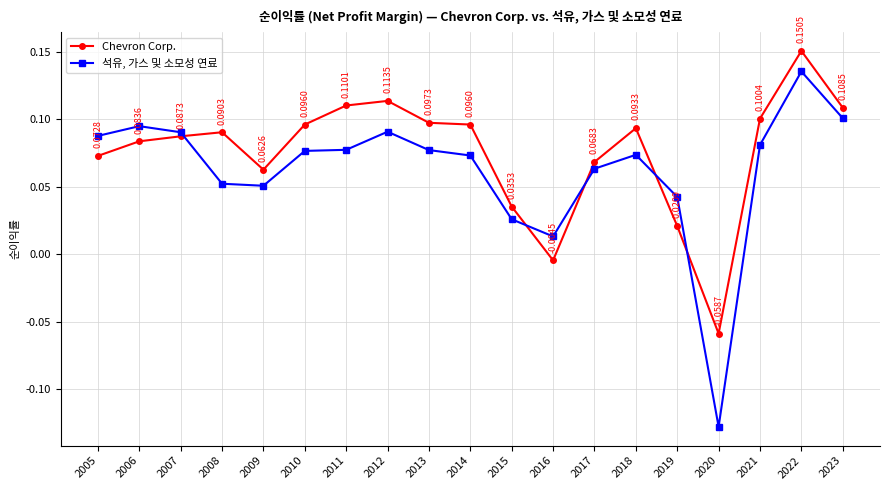

Count the number of categories in the chart.

19